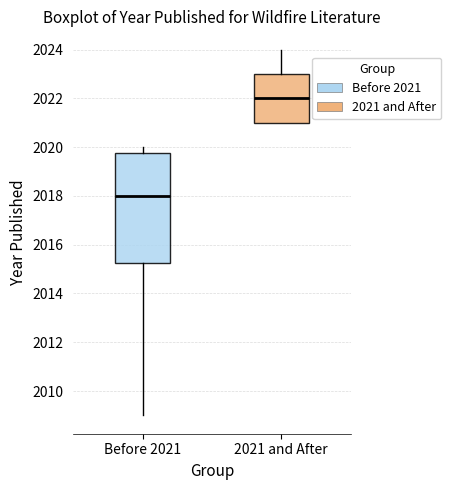

Comparing the boxes themselves (not the whiskers), which one is the tallest?

Before 2021